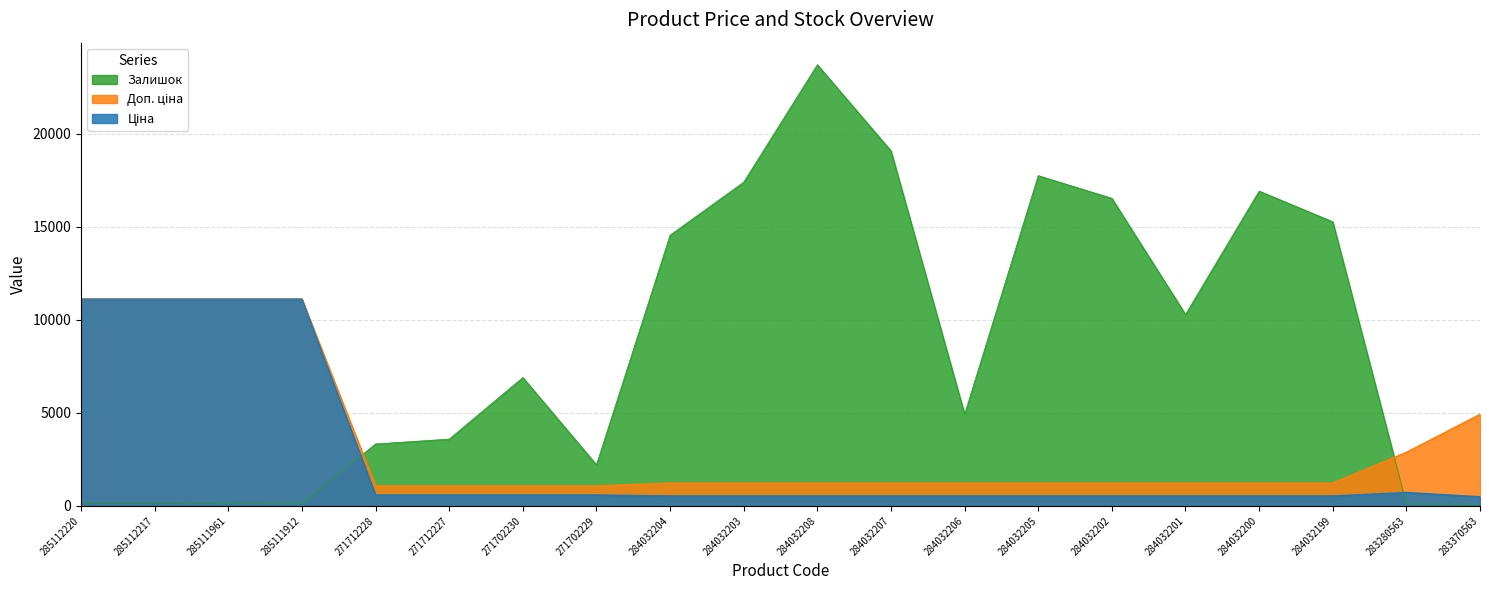

Between 271712228 and 284032202, which series saw the biggest shift?

Залишок